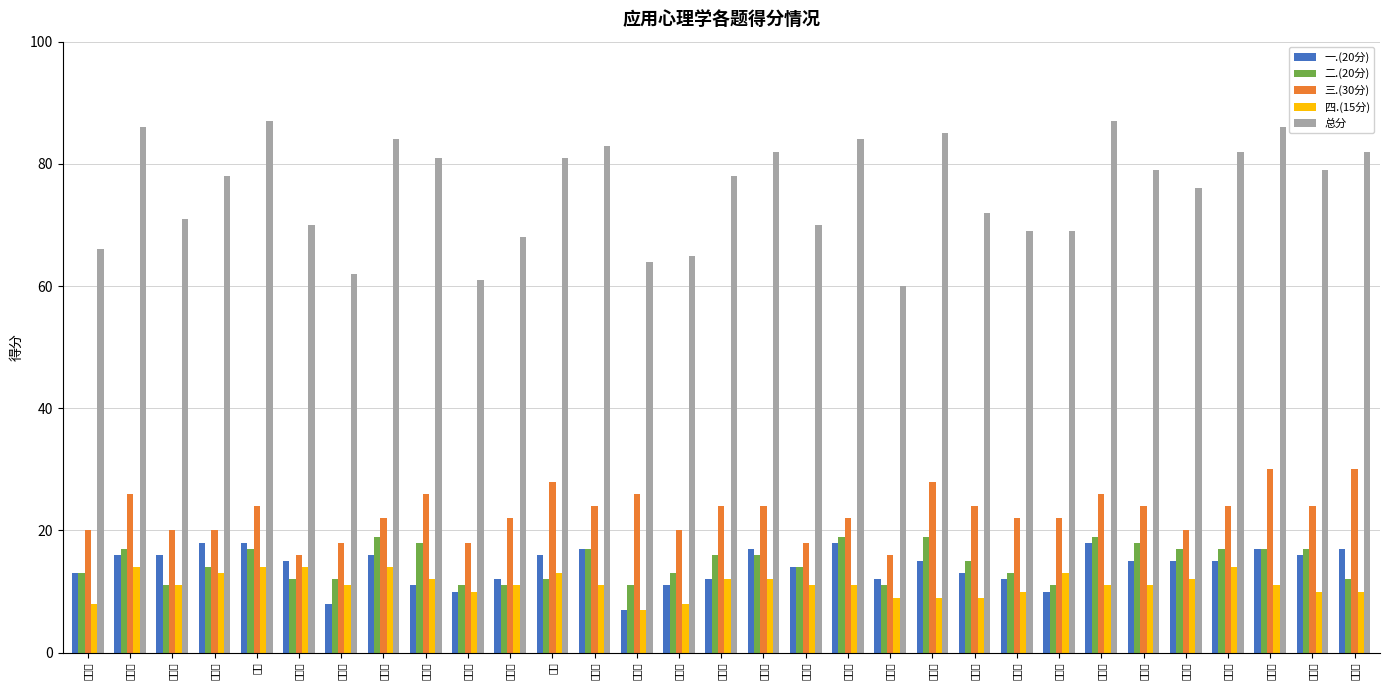

At which label does 四.(15分) first exceed 11?

张凯跃